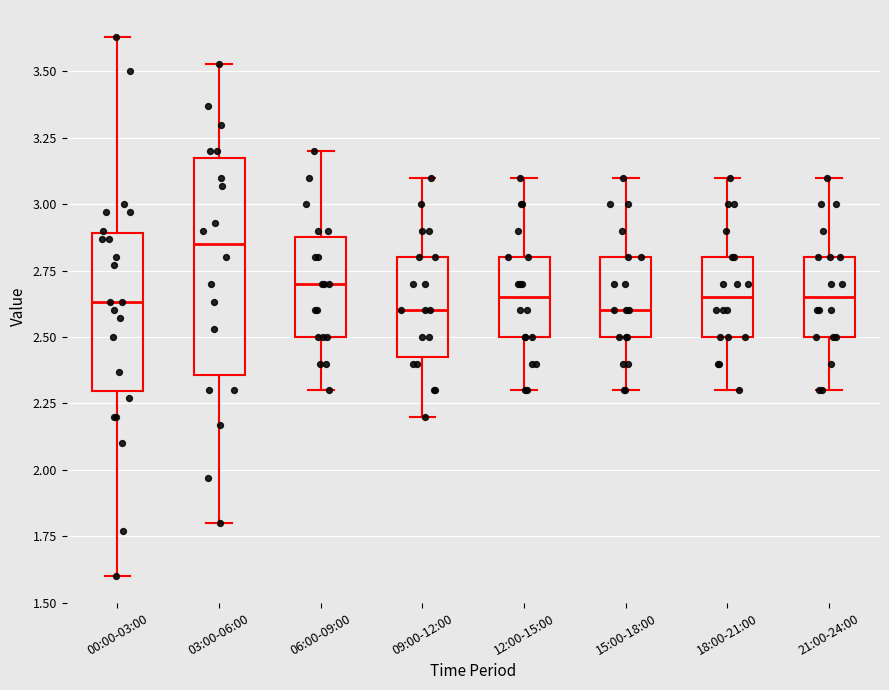

Which box is the tallest, from its lower edge to its upper edge?

03:00-06:00